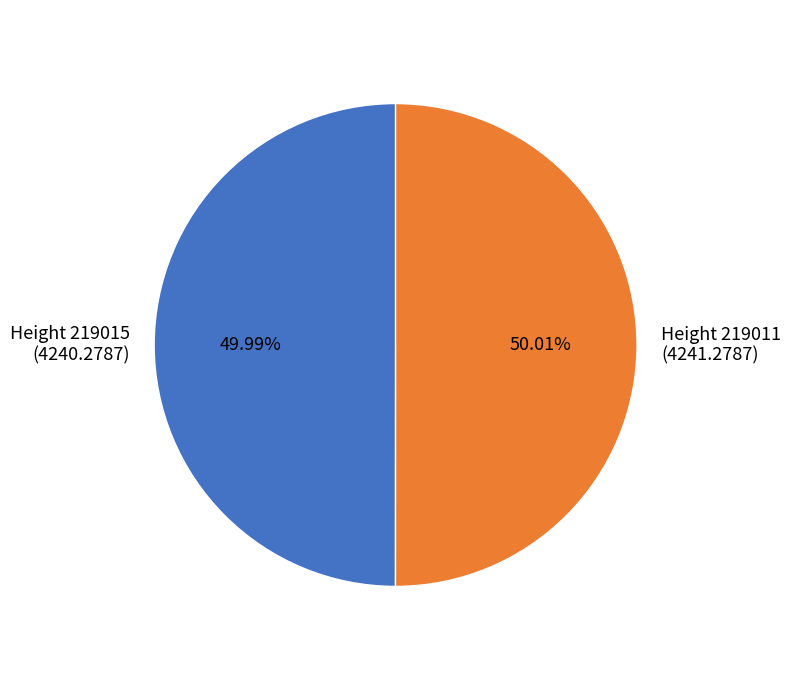

Is there a majority slice in this chart?

Yes